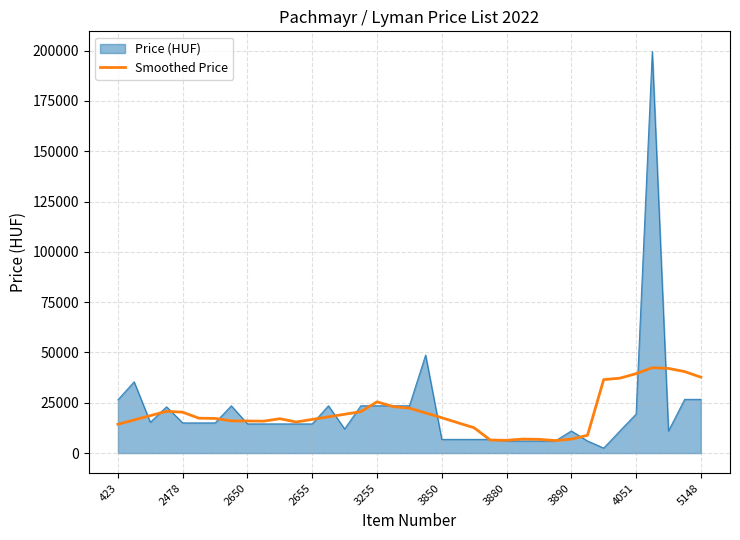

Which series has the largest range (max minus min)?

Price (HUF)